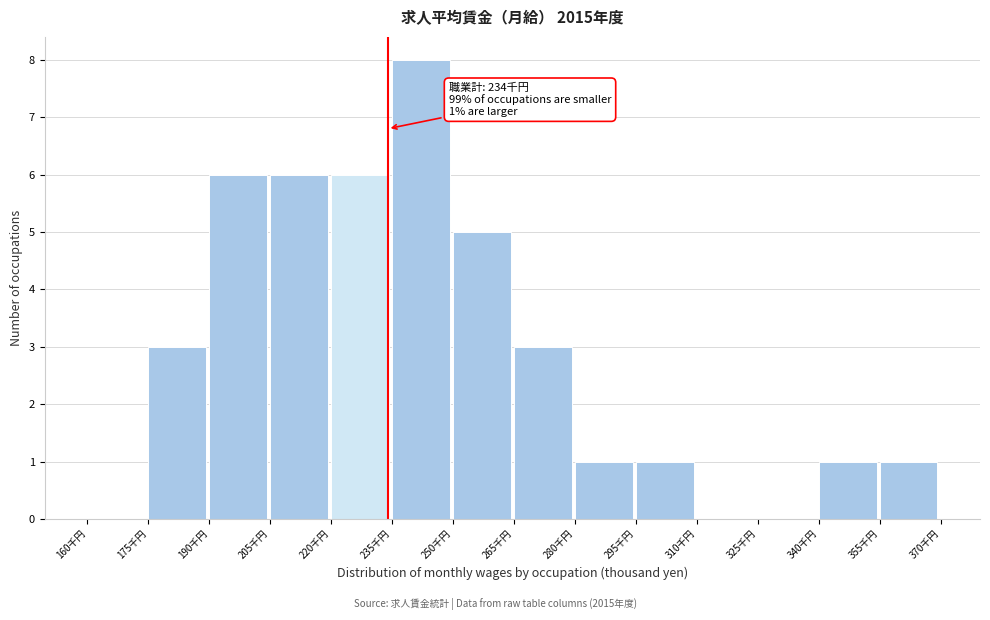

Which range on the x-axis has the tallest bar?

235 to 250